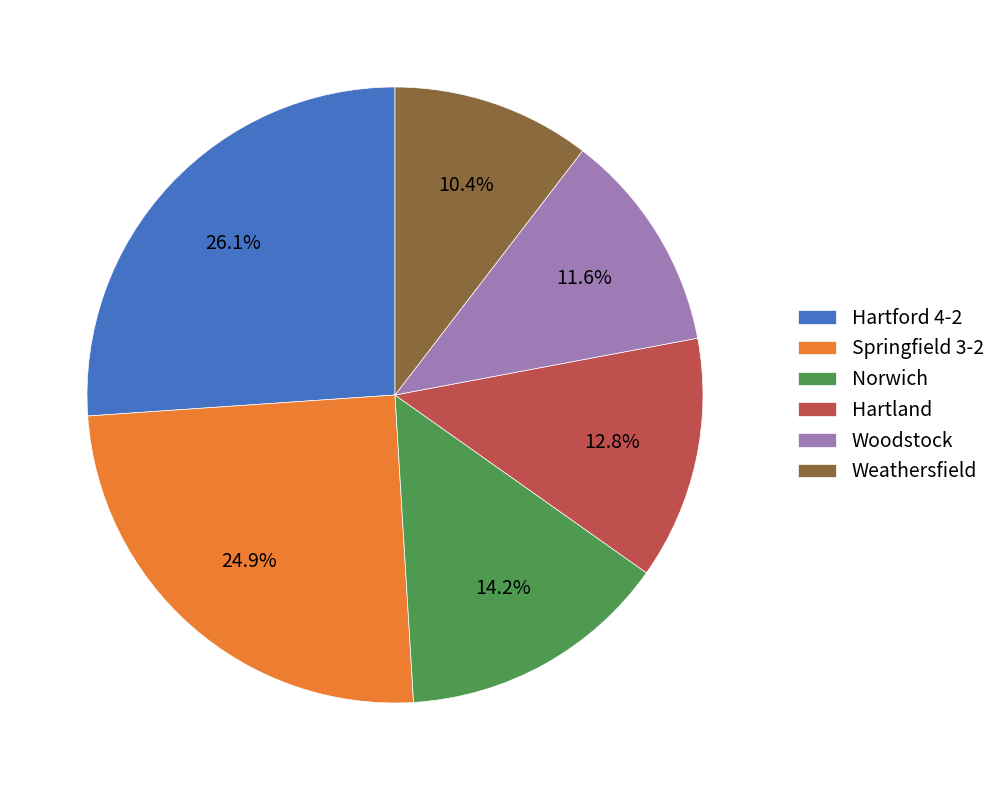

How many slices are in this pie chart?

6